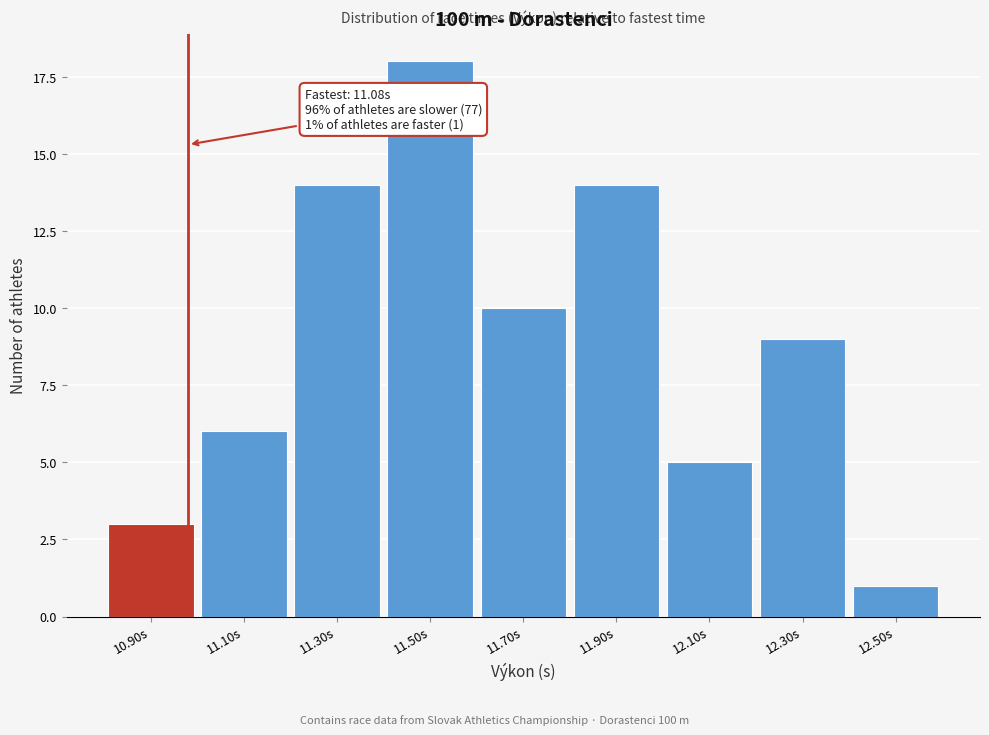

Reading left to right, what are all the values shown in this chart?

3	6	14	18	10	14	5	9	1